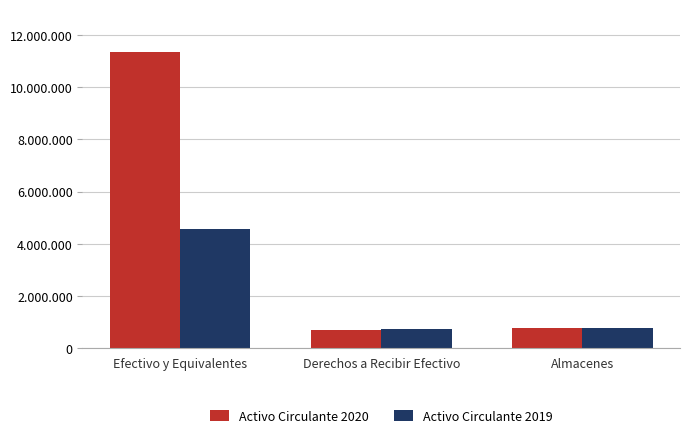

Are the bars horizontal?

No